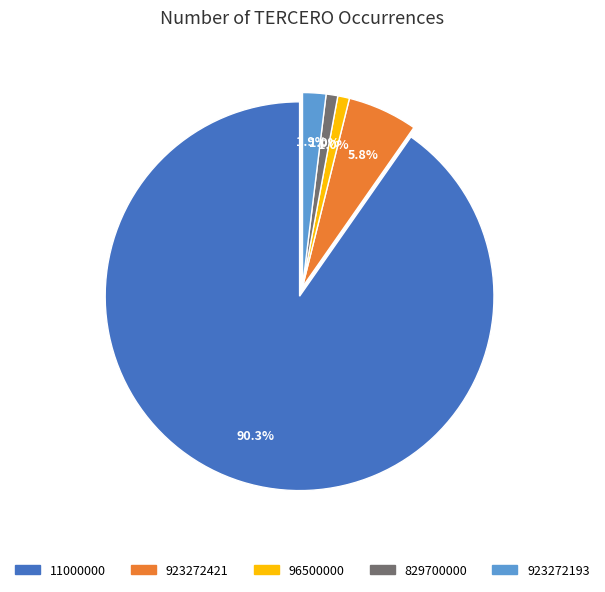

How much of the chart is everything except 923272421?

94.2%